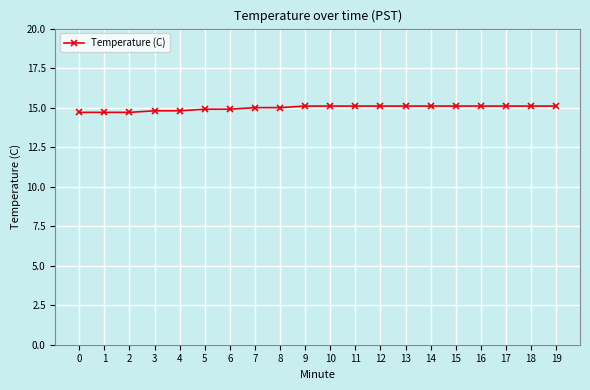

Count the number of categories in the chart.

20